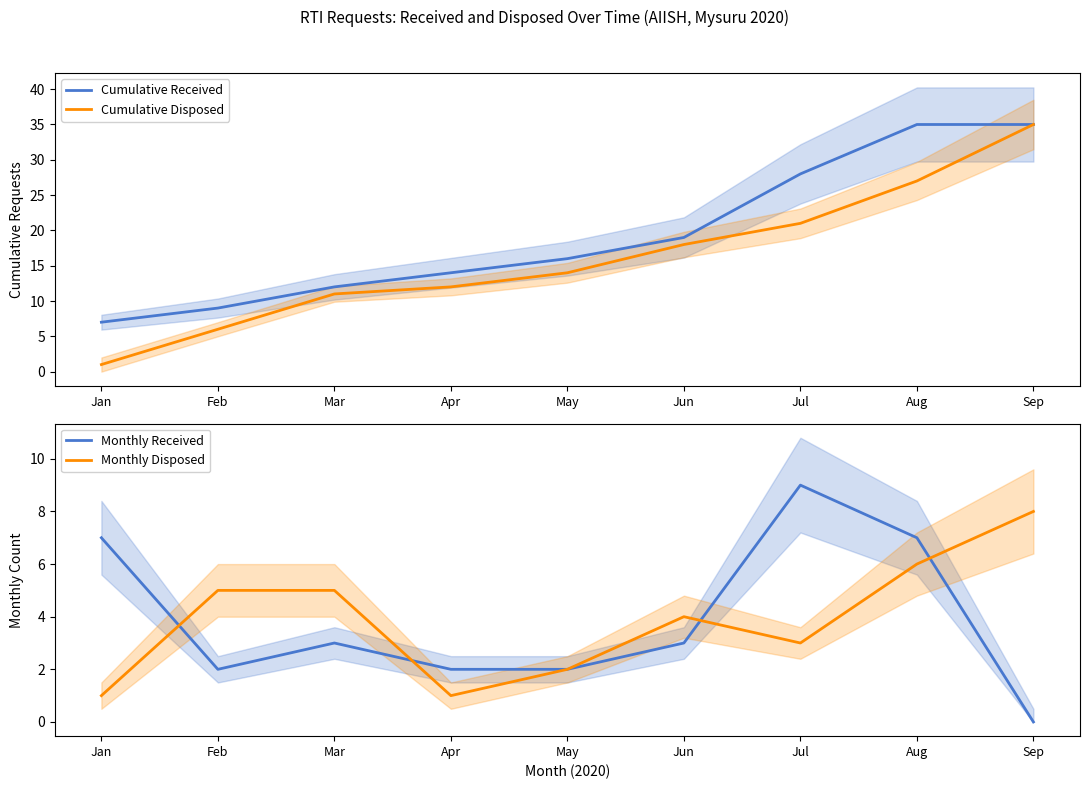

Count the number of categories in the chart.

9